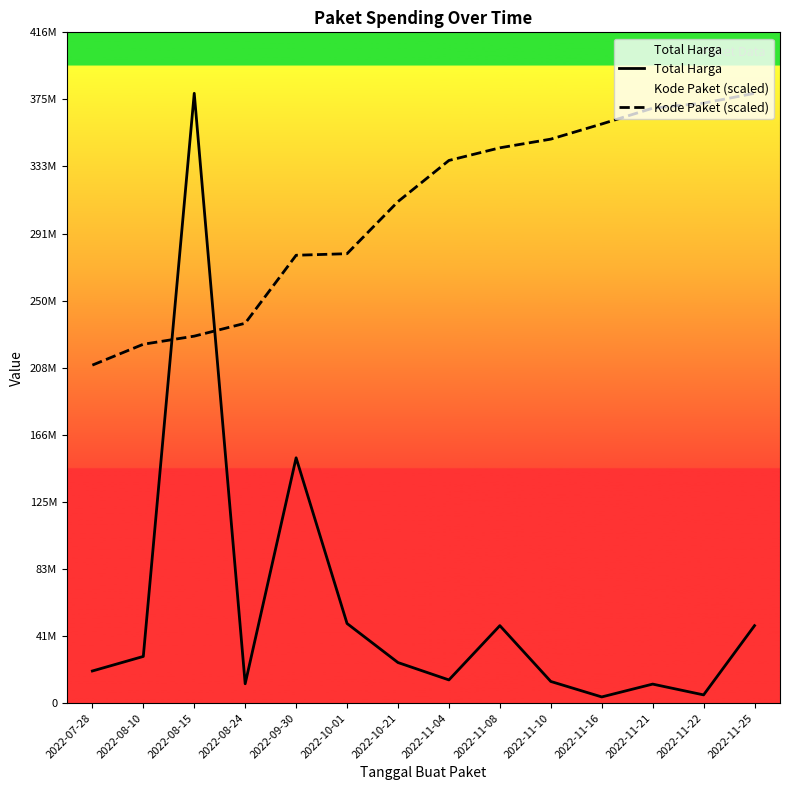

What is the difference between the Total Harga values at 2022-11-10 and 2022-10-01?

36036000.0